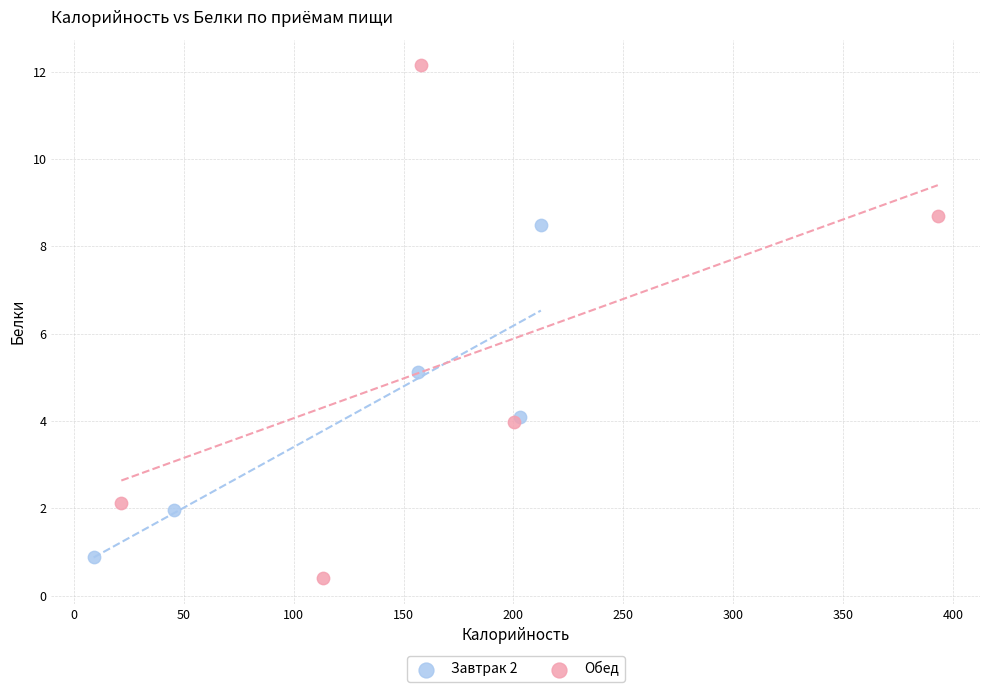

Which series has the widest spread of Y values?

Обед